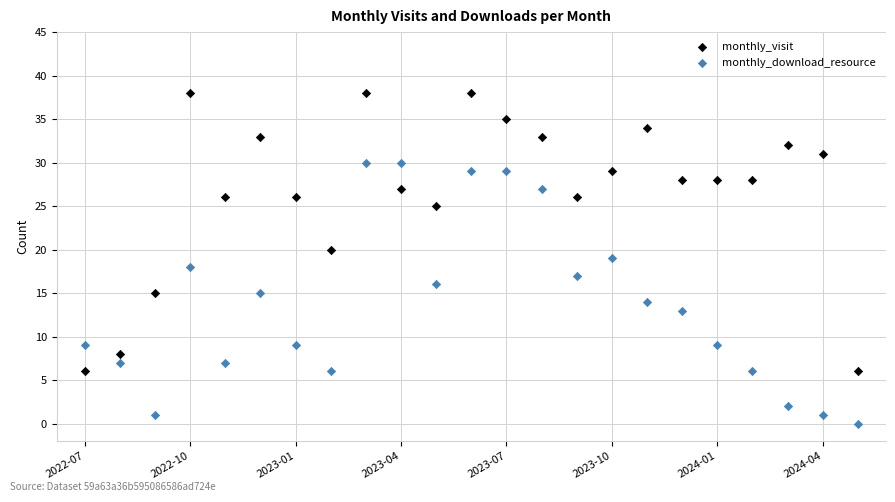

Which series contains the lowest Y value?

monthly_download_resource